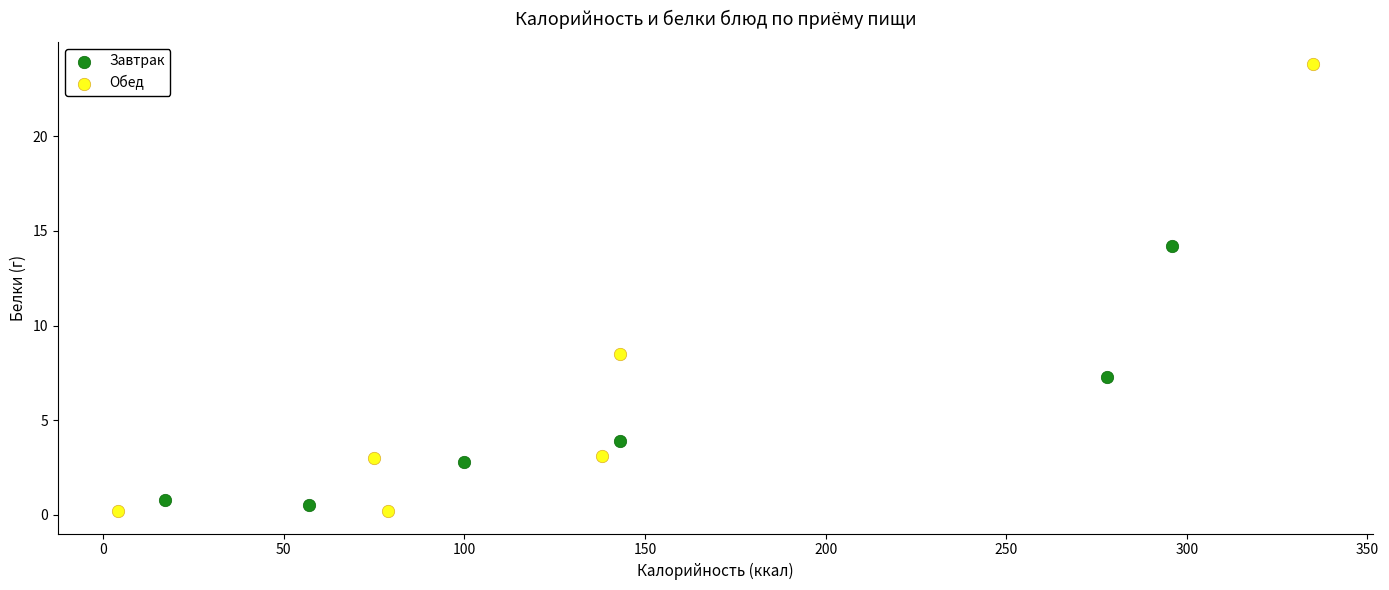

Which series reaches the maximum Y coordinate?

Обед